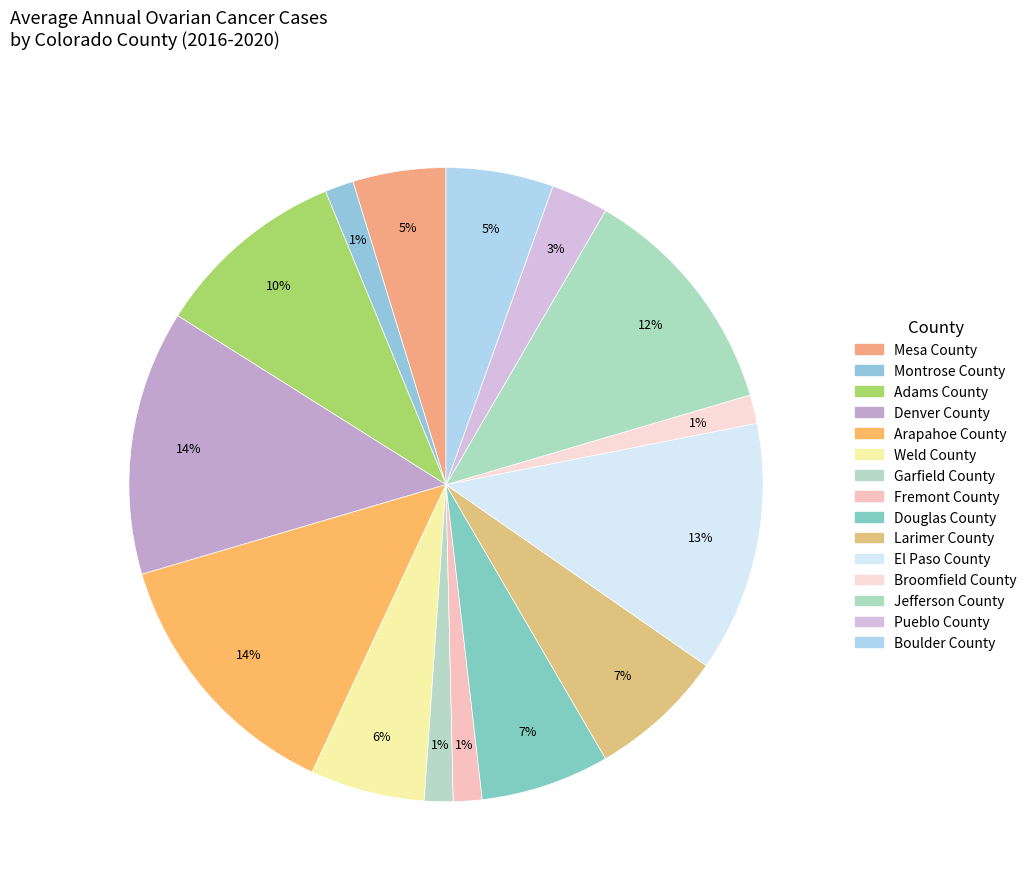

To the nearest percent, what is the combined percentage of Jefferson County and Mesa County?

17%